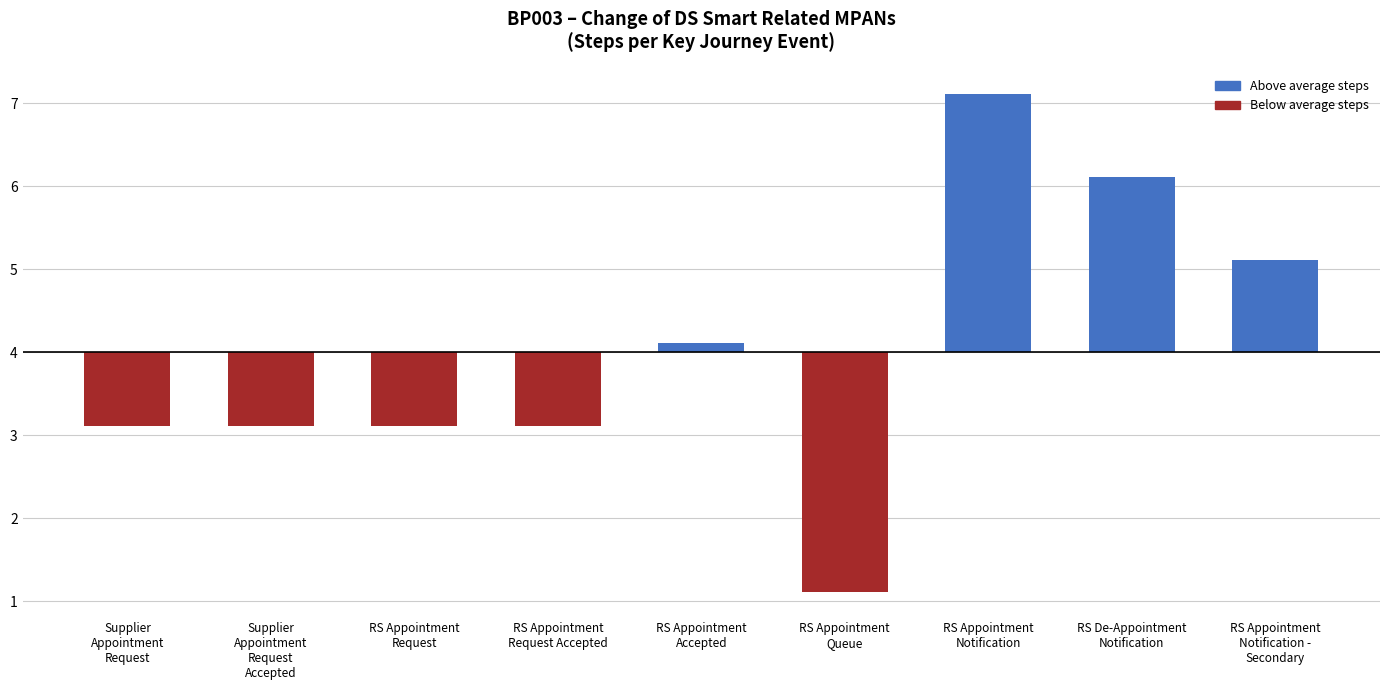

List the labels in order of value, largest first.

RS Appointment
Notification, RS De-Appointment
Notification, RS Appointment
Notification -
Secondary, RS Appointment
Accepted, Supplier
Appointment
Request, Supplier
Appointment
Request
Accepted, RS Appointment
Request, RS Appointment
Request Accepted, RS Appointment
Queue